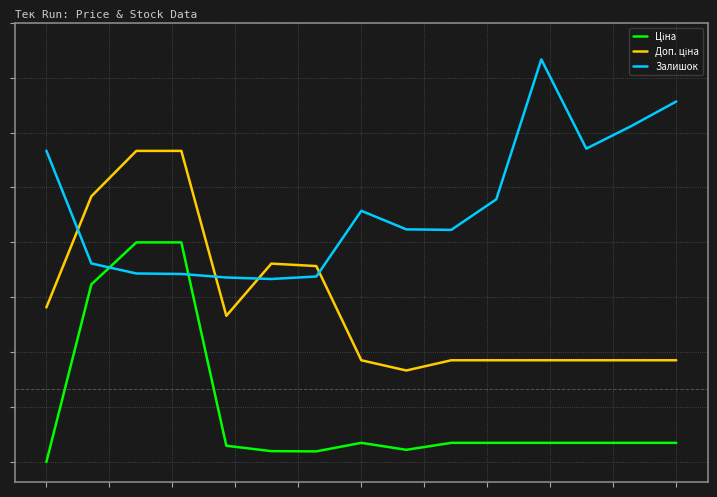

Does the chart have visible grid lines?

Yes